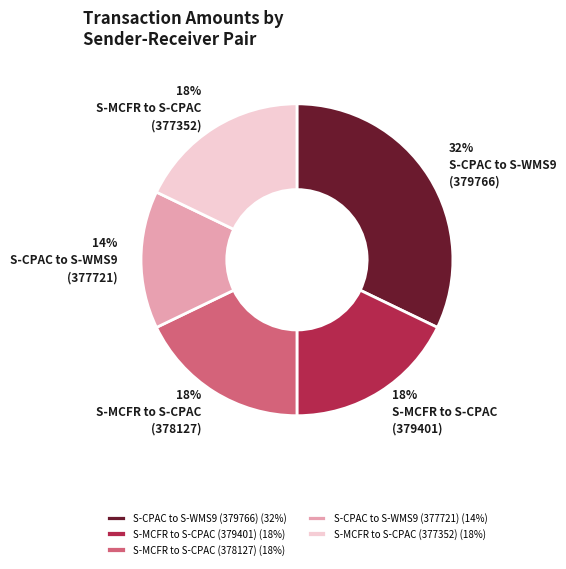

Is there any slice that represents more than half of the pie?

No